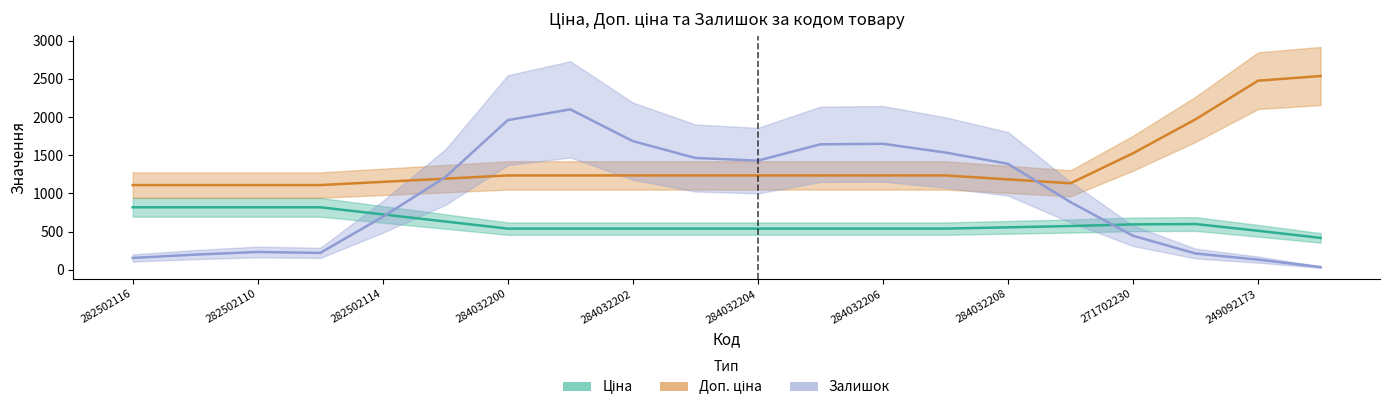

The value of Залишок at 284032202 is 3348.4. True or false?

False